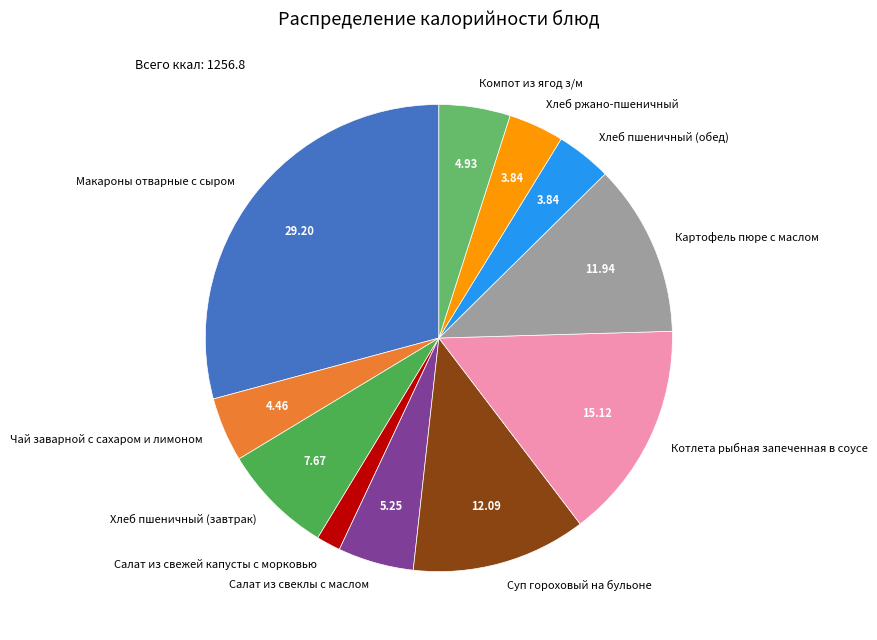

Is it true that Суп гороховый на бульоне is 12% of the pie?

True